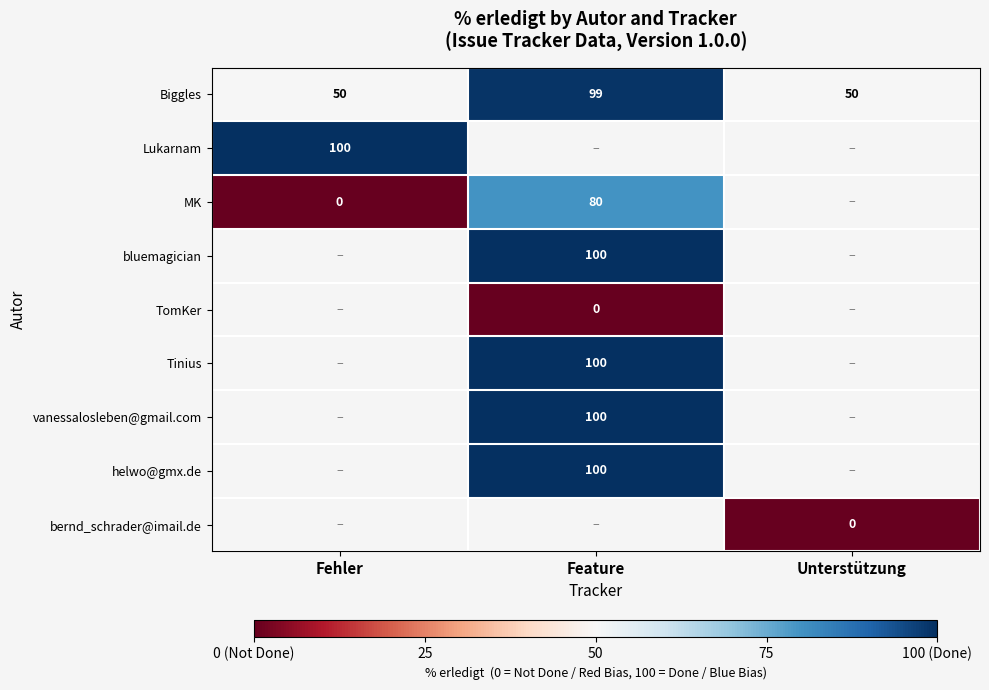

Is it true that bluemagician equals 161 at Feature?

False